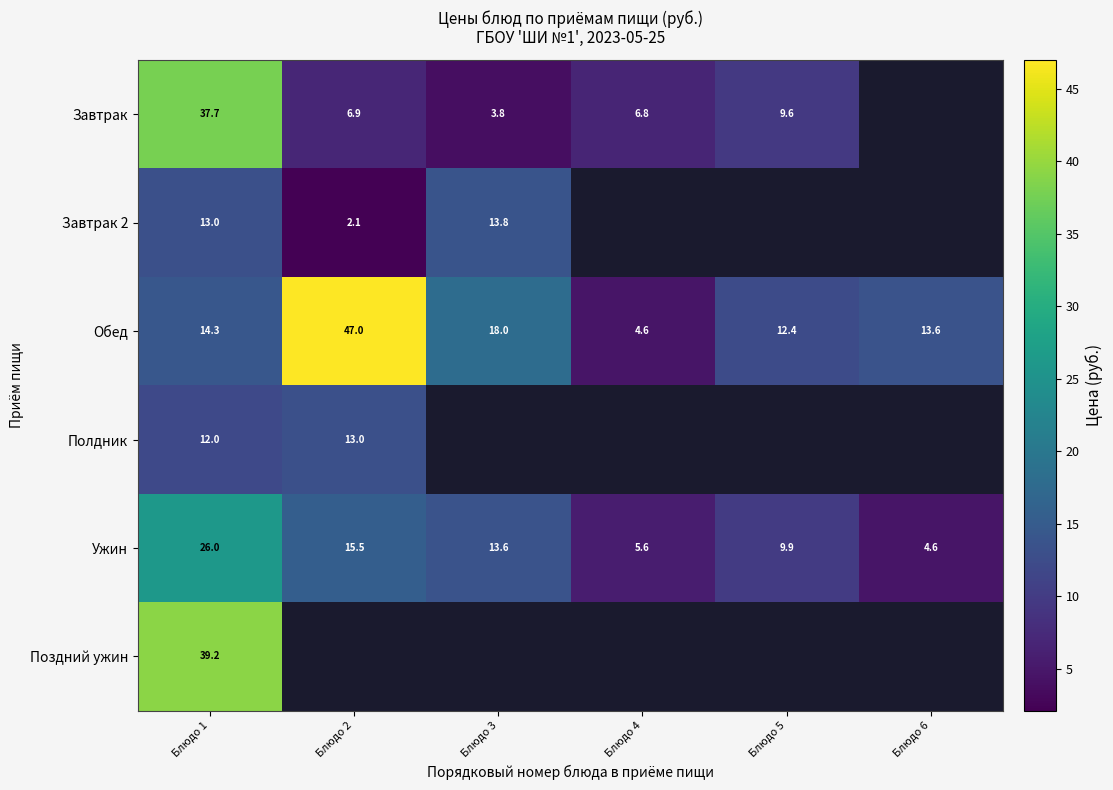

At which category does the chart reach its peak across all series?

Блюдо 2